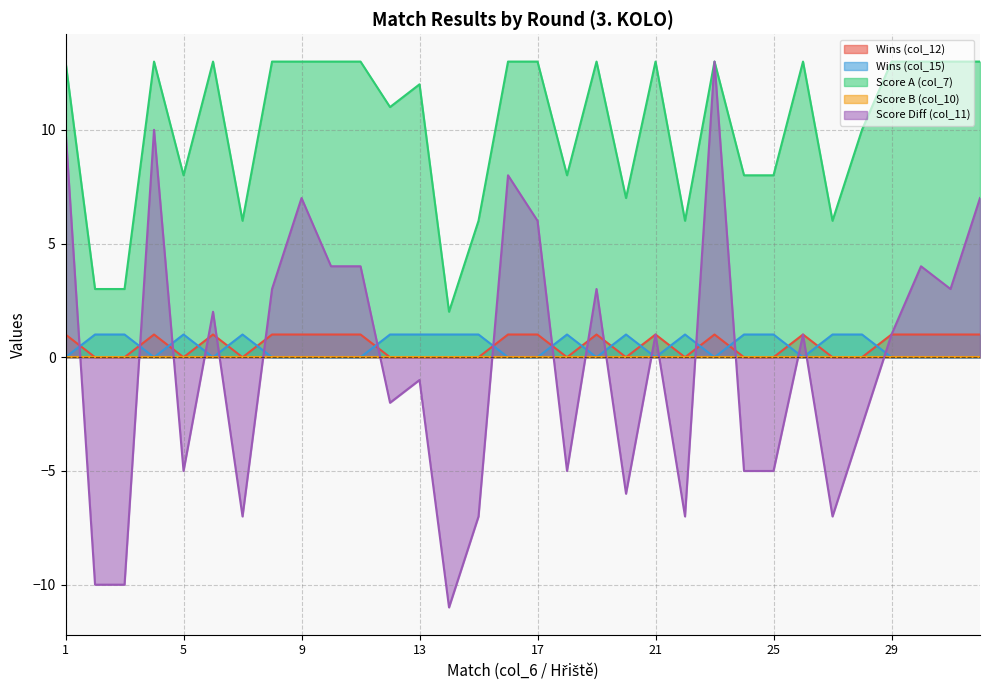

True or false: Wins (col_15) and Score A (col_7) cross at least once.

False